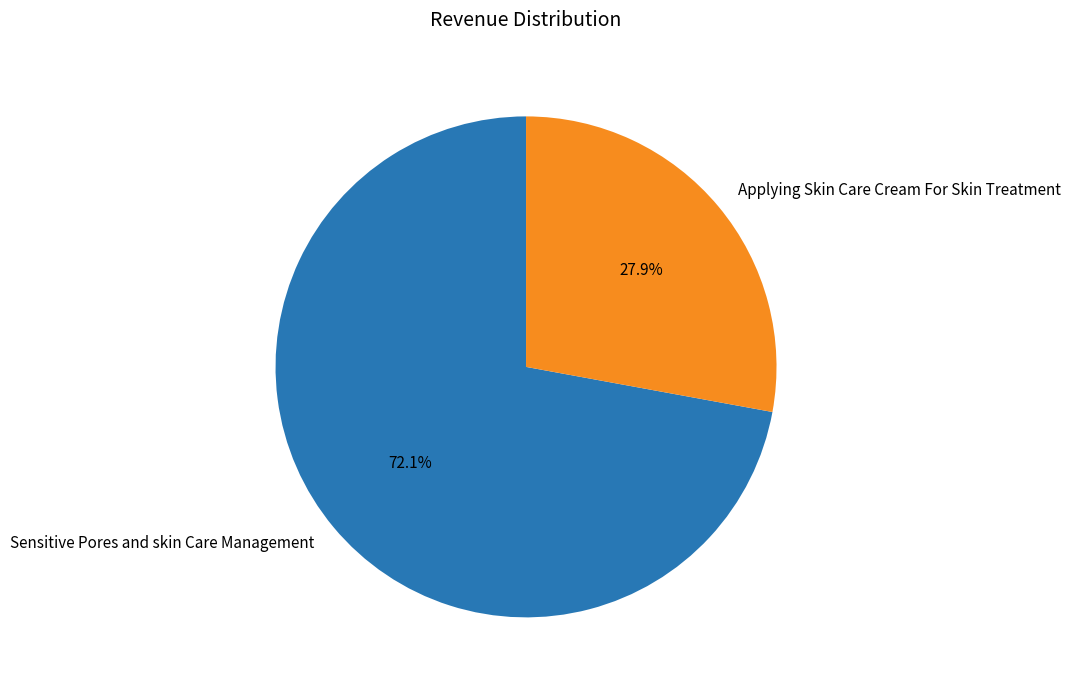

Which category has the smallest portion of the pie?

Applying Skin Care Cream For Skin Treatment